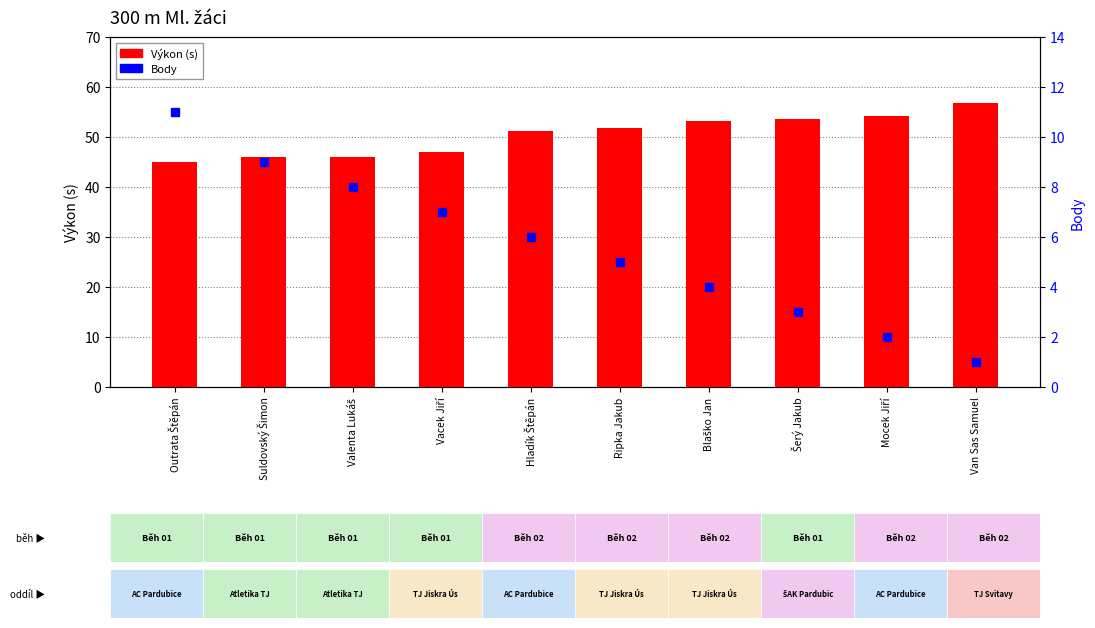

Is the value of Body at Blaško Jan greater than the value of Výkon (s) at Outrata Štěpán?

No